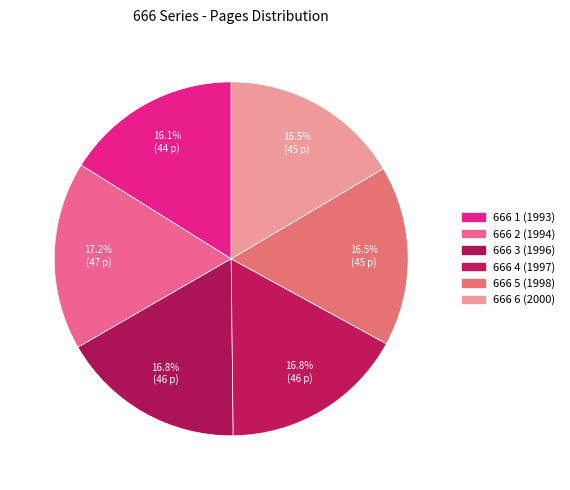

Is it true that 666 2 (1994) is 11% of the pie?

False